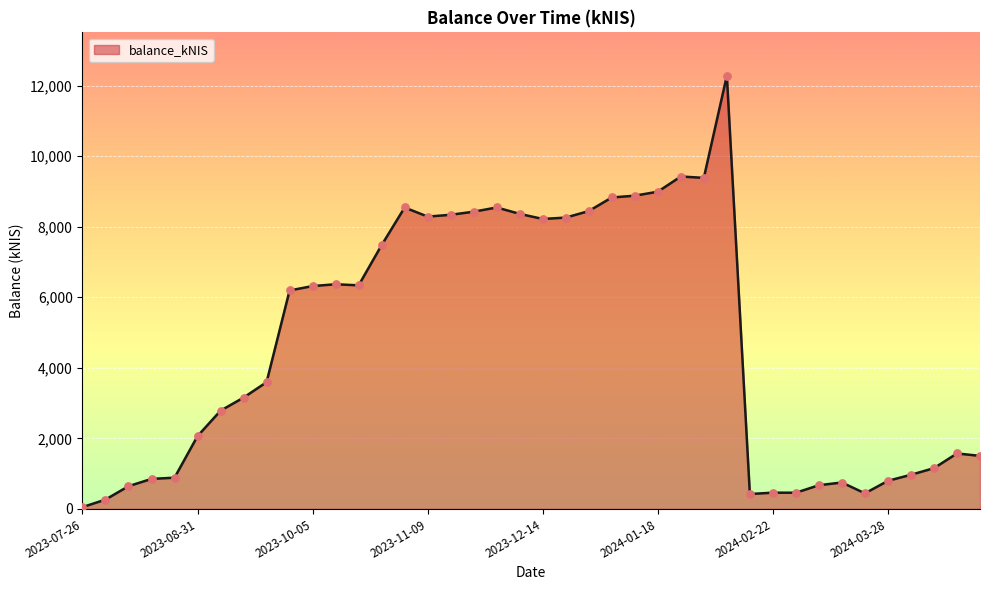

What is the maximum value shown in the chart?

12279.5